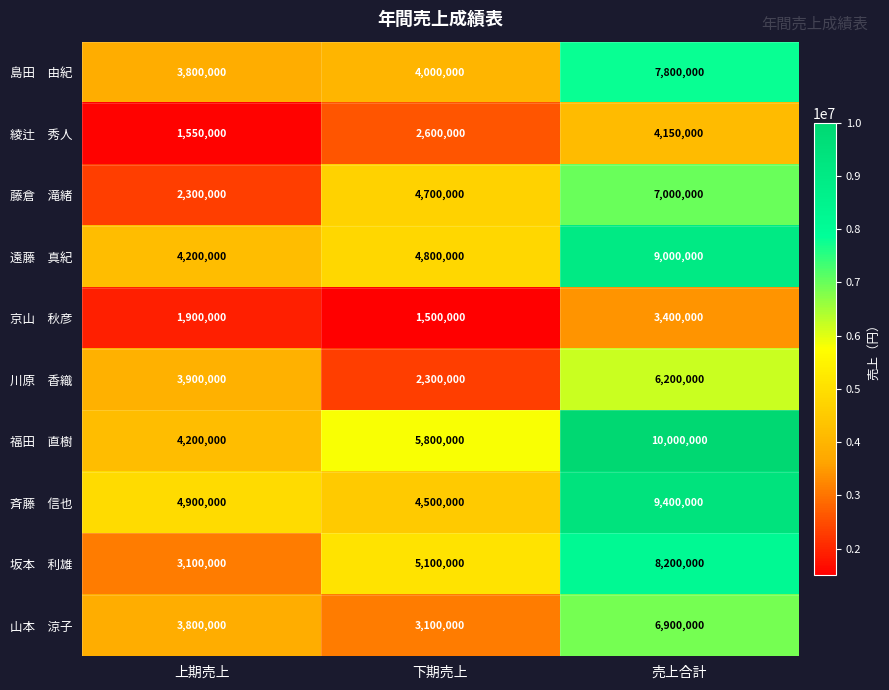

What is the spread (max minus min) of values at 下期売上?

4300000